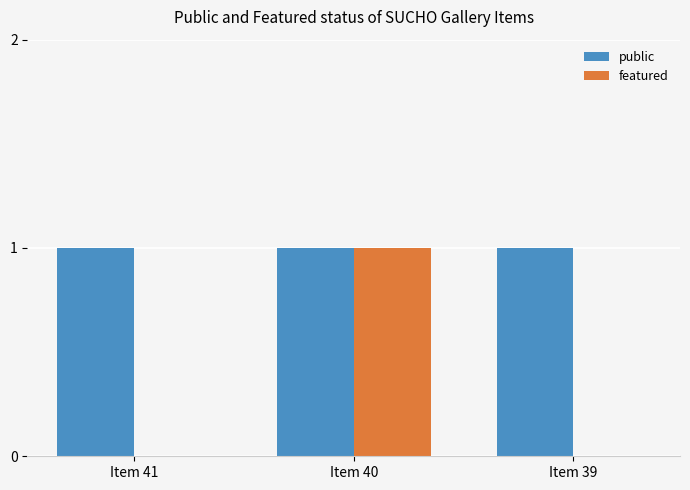

What are all the series names shown in the legend?

public, featured